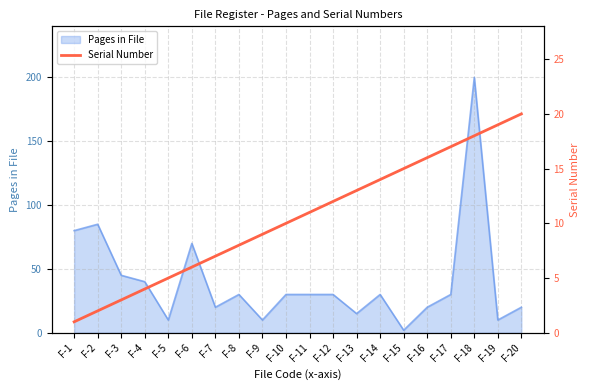

How many categories are shown in the chart?

20